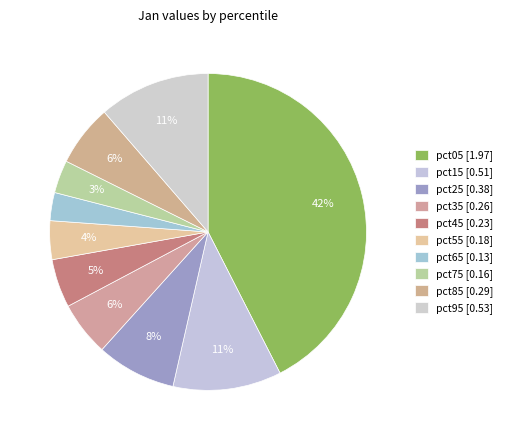

Count the number of slices in the pie.

10